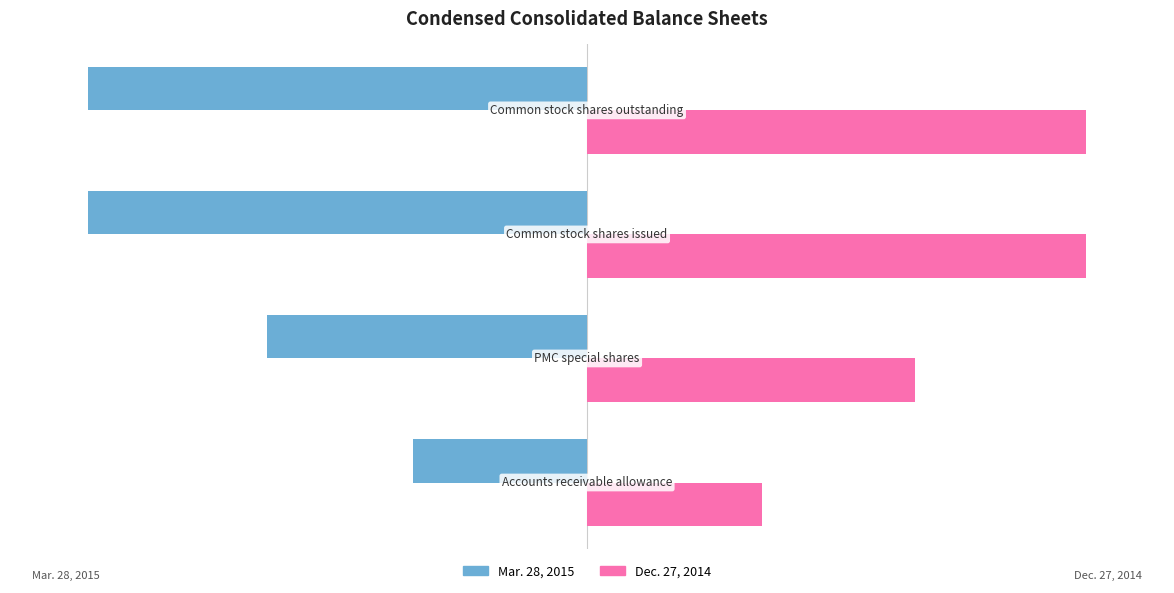

What is the difference between the maximum and second lowest values in the Mar. 28, 2015 series?

29.3